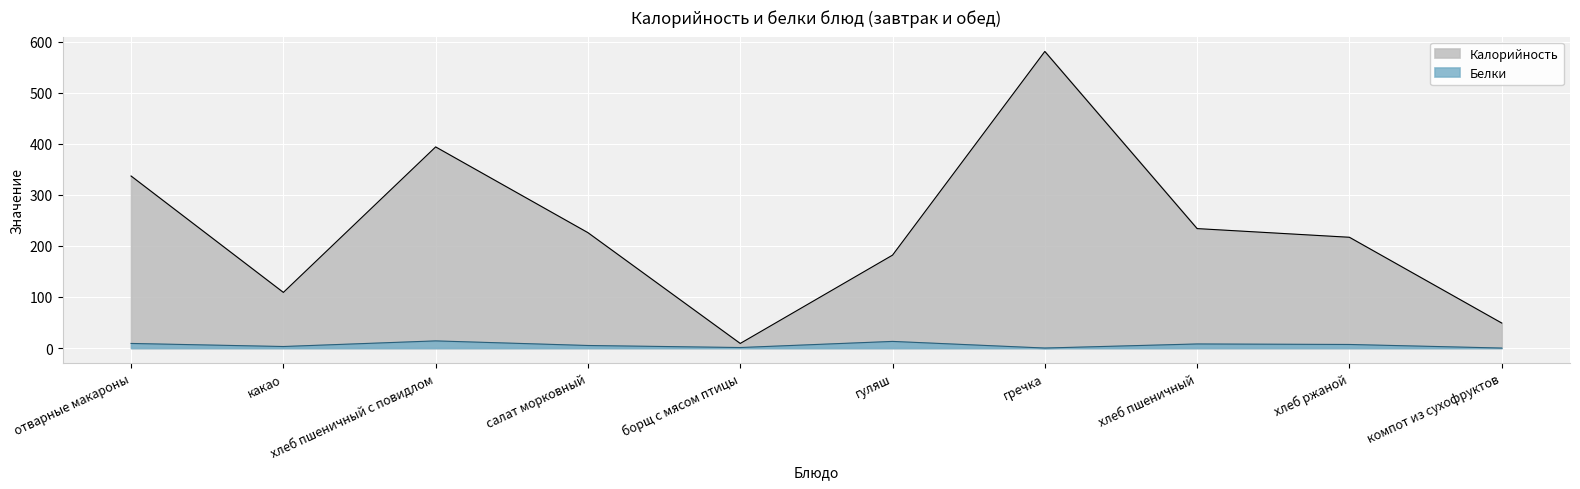

What value does the Калорийность series have at хлеб пшеничный, to the nearest 100?

200